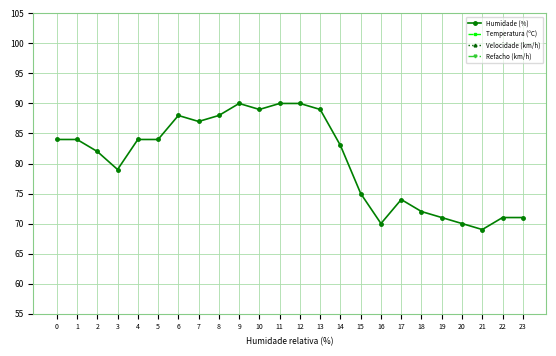

At which category is the sum across all series the highest?

7